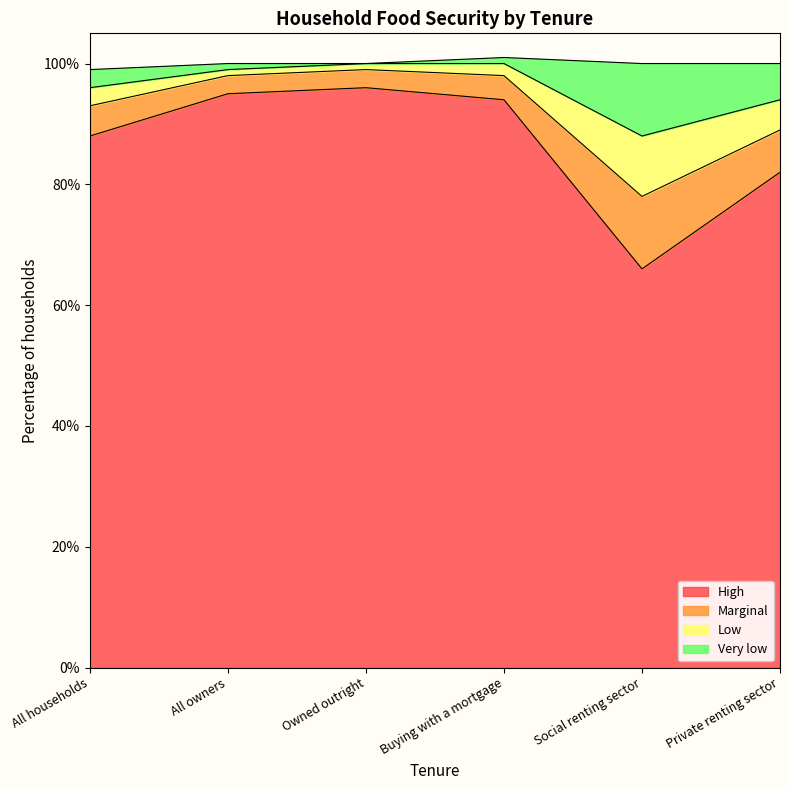

Where does the Marginal series first go above 98?

Owned outright